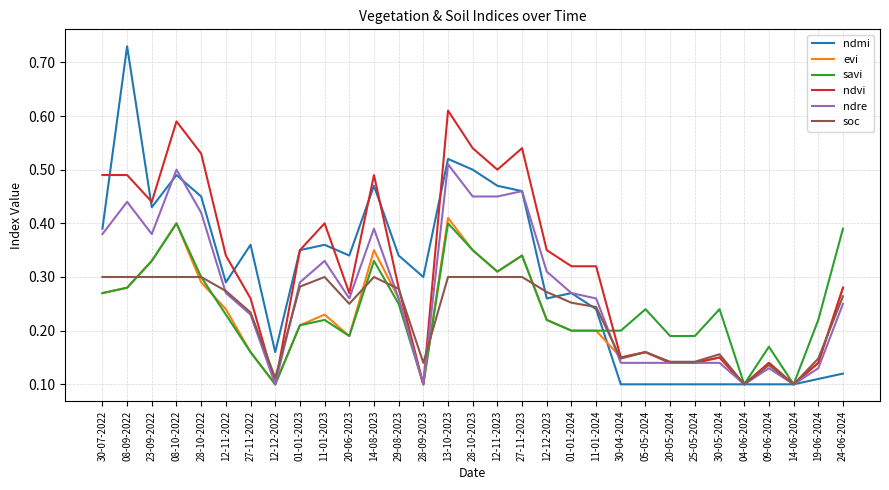

At which category does the chart reach its peak across all series?

08-09-2022